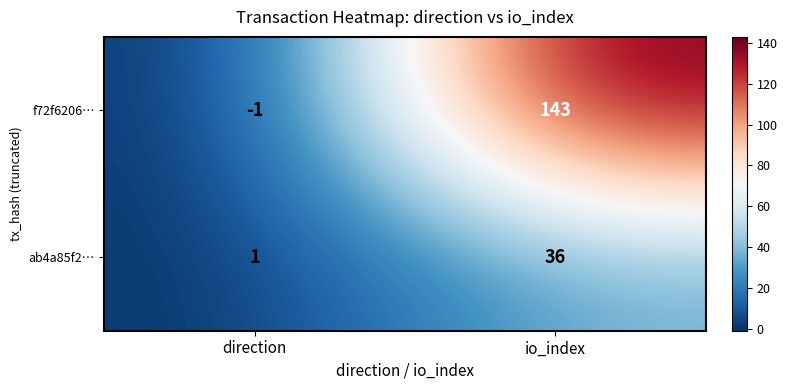

Reading left to right, list all the values displayed in this chart.

f72f6206…: direction=-1	io_index=143
ab4a85f2…: direction=1	io_index=36